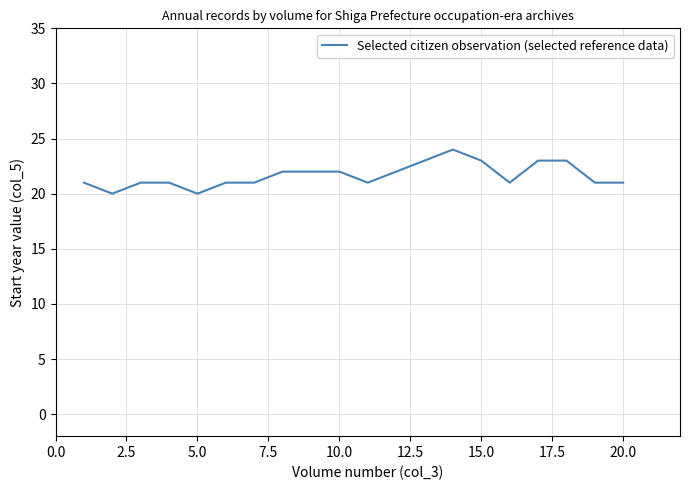

What is the difference between the maximum and minimum values?

4